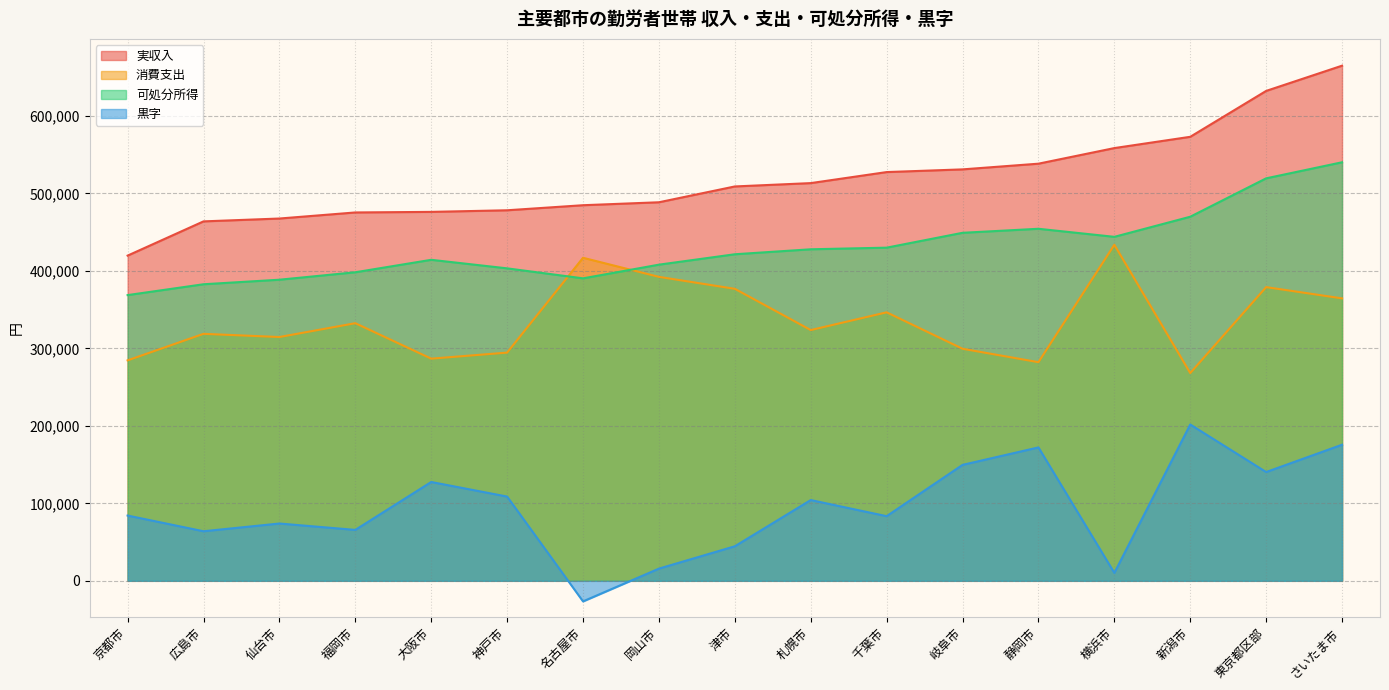

Where is the first local minimum for 黒字?

広島市